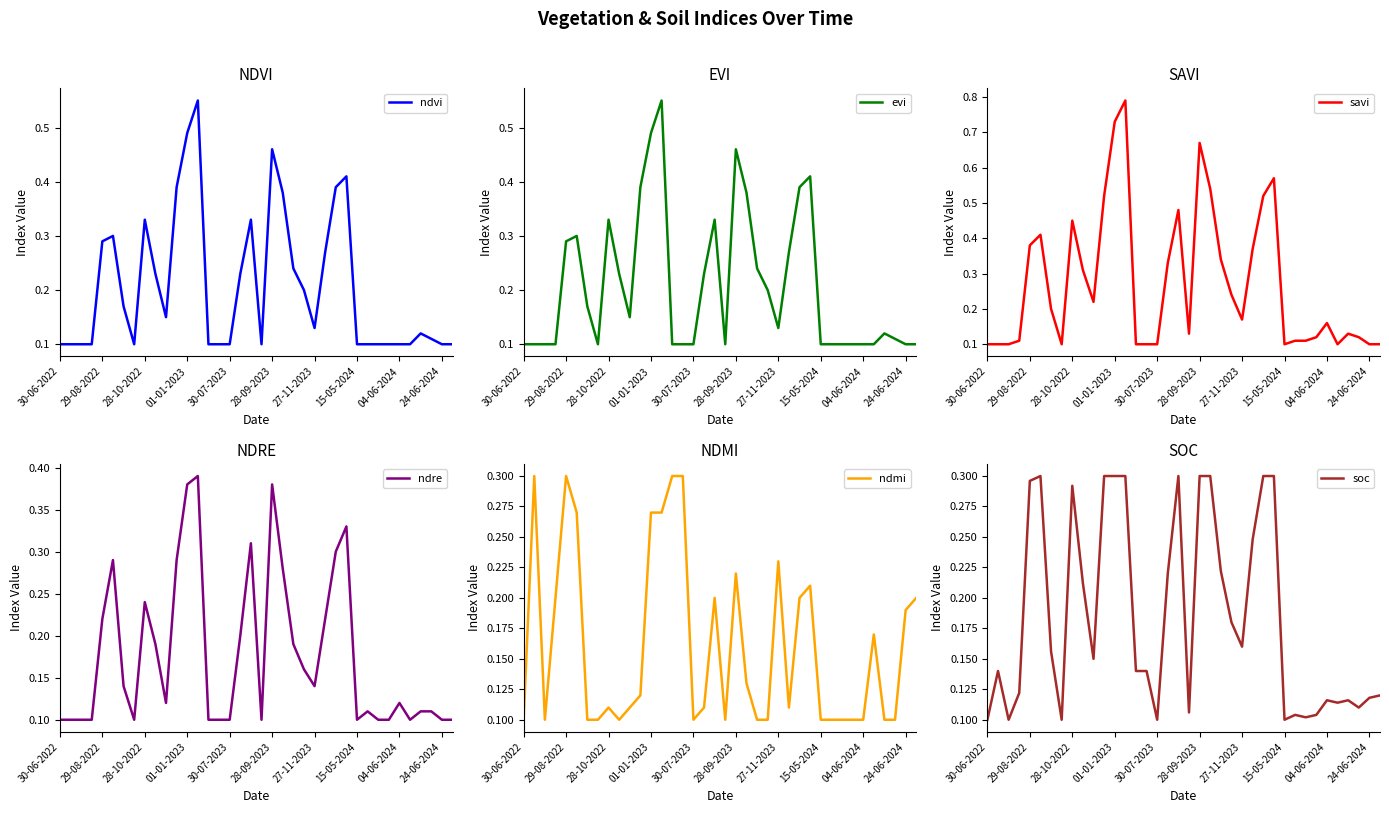

The value of ndvi at 04-06-2024 is 0.2. True or false?

False